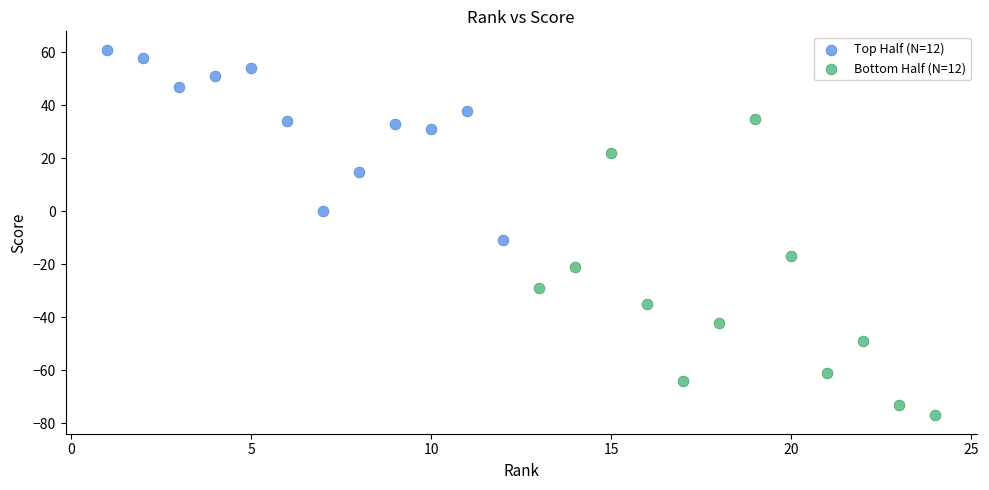

Which series reaches the minimum Y coordinate?

Bottom Half (N=12)